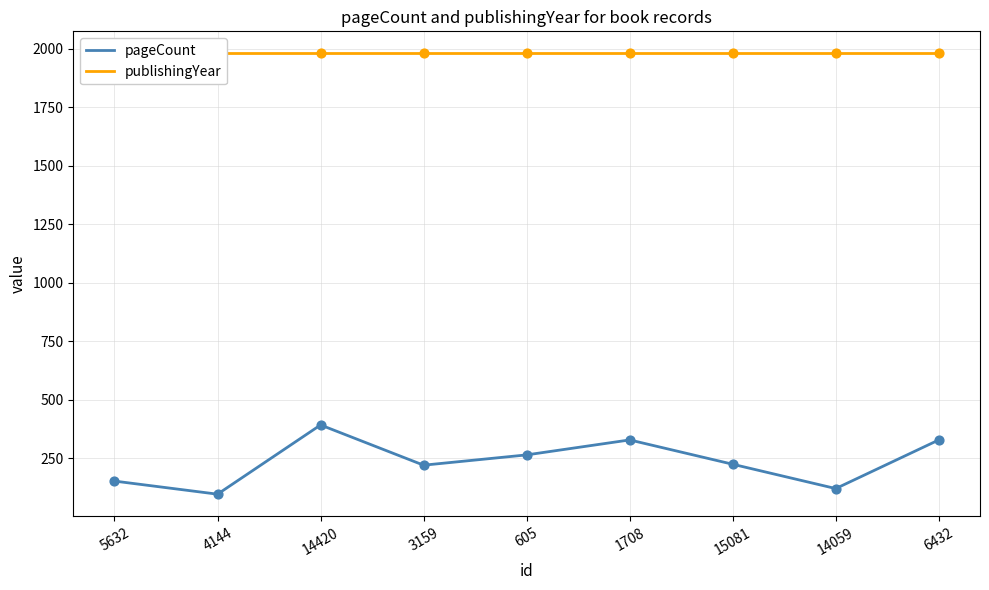

At which category is the sum across all series the highest?

14420